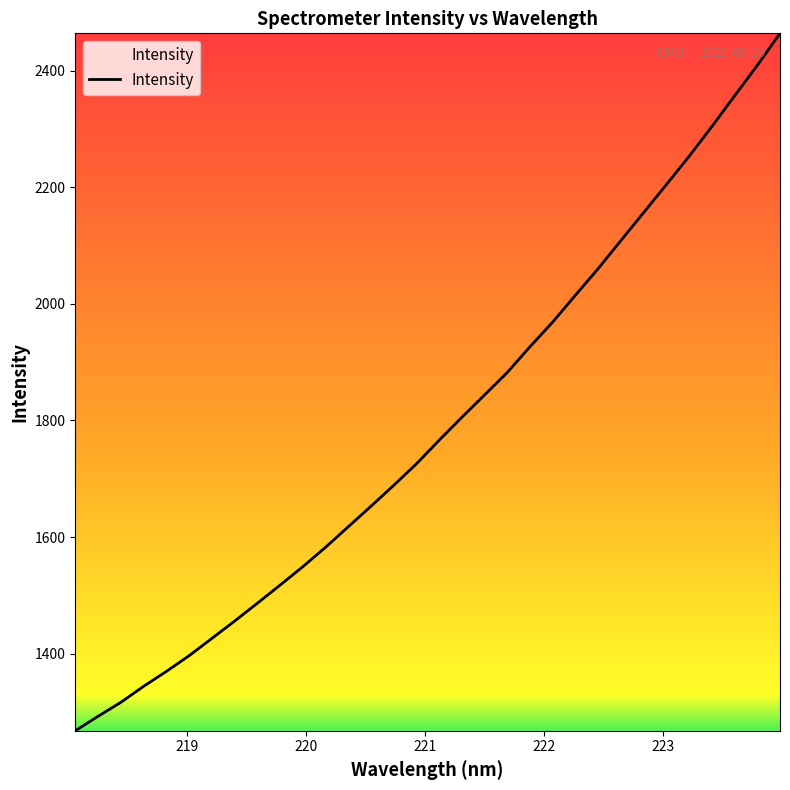

How many series are shown in this chart?

1